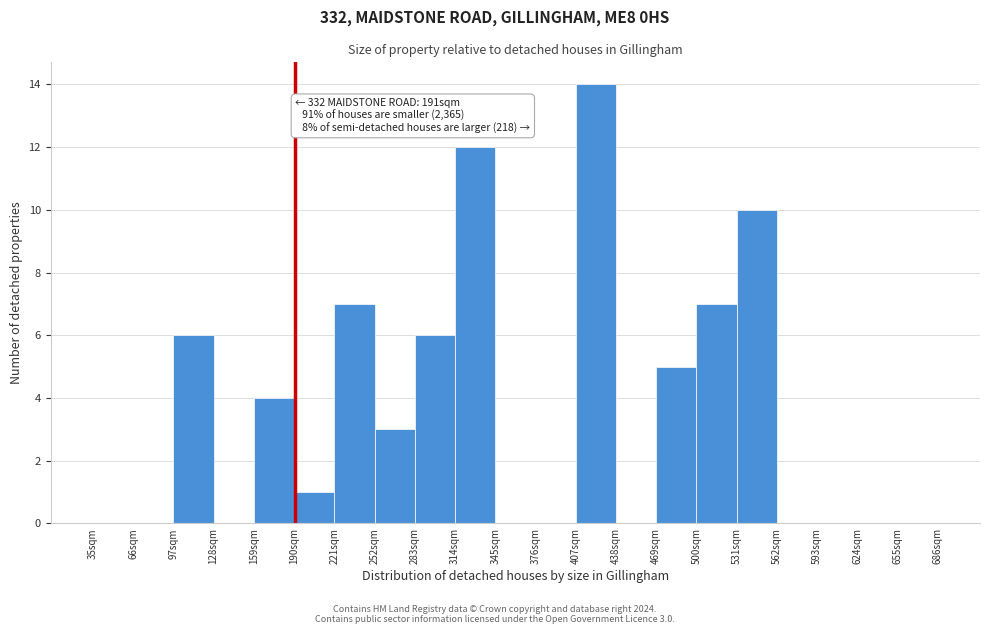

Over which range of the x-axis is the bar tallest?

407 to 438